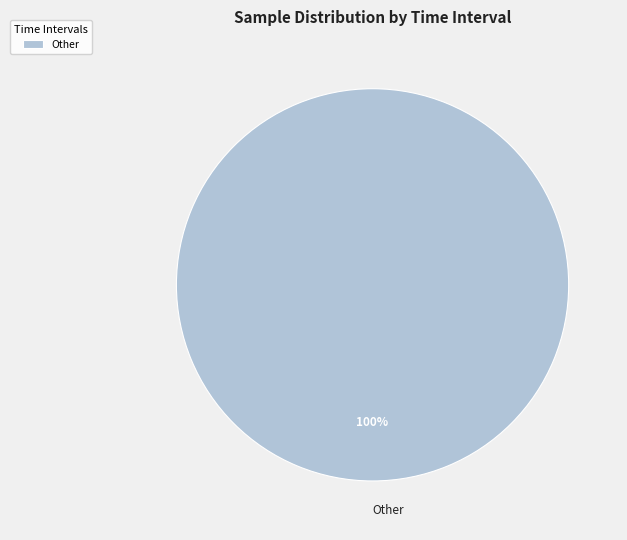

Rank the categories by value from highest to lowest.

Other